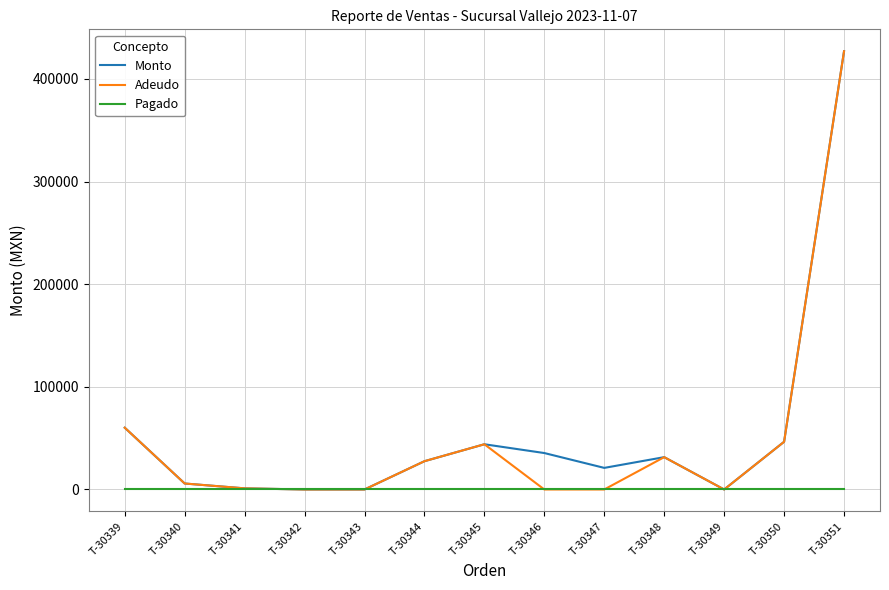

Which category has the highest value across all series?

T-30351